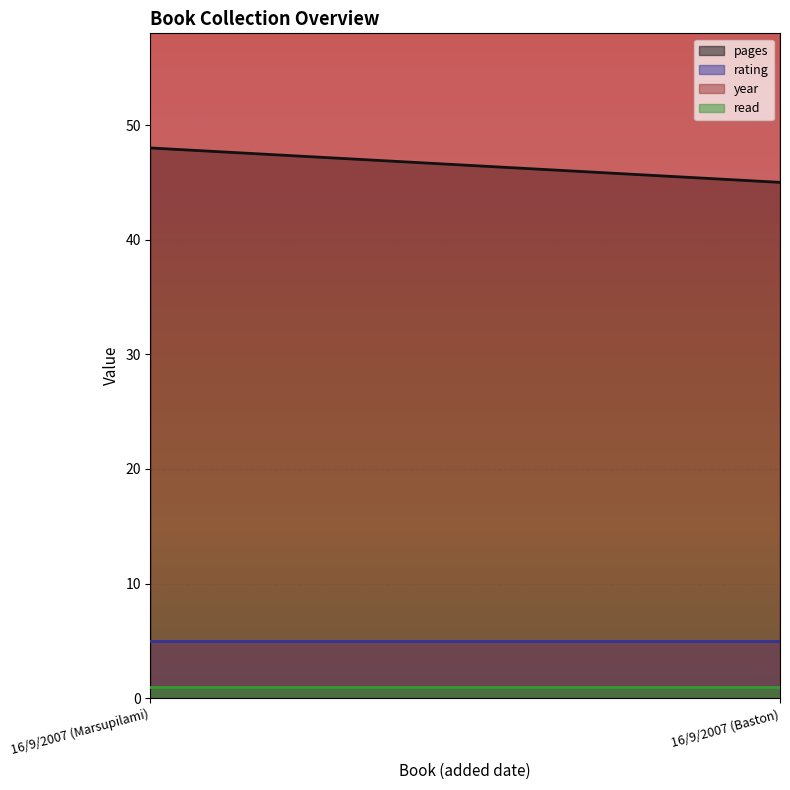

Which series has the largest total across all categories?

year